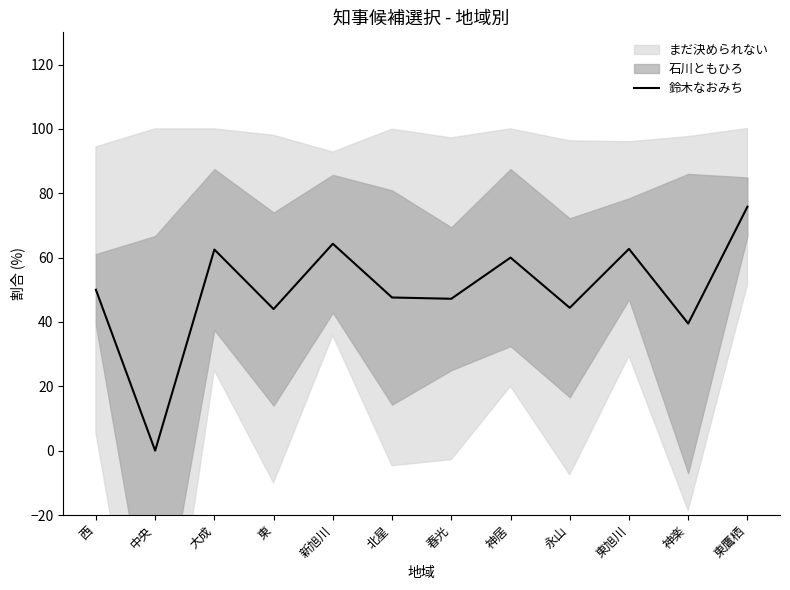

Reading left to right, what are all the values shown in this chart?

西=50.0	中央=0.0	大成=62.5	東=44.0	新旭川=64.3	北星=47.6	春光=47.2	神居=60.0	永山=44.4	東旭川=62.7	神楽=39.5	東鷹栖=75.8